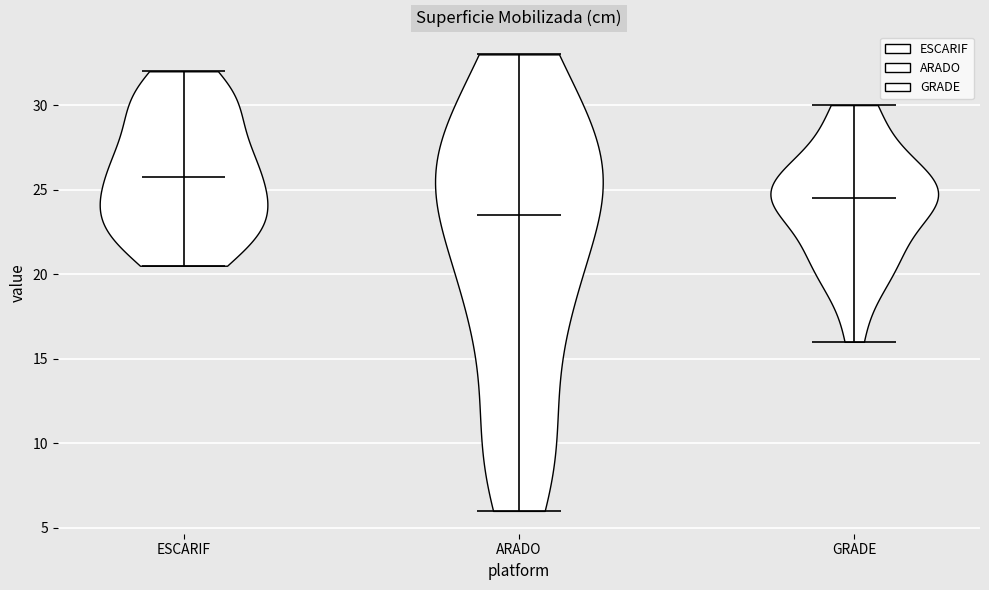

What is the highest point the violin for ARADO reaches on the y-axis? The values are not printed on the chart, so give them approximately, as read against the axis.

33.0